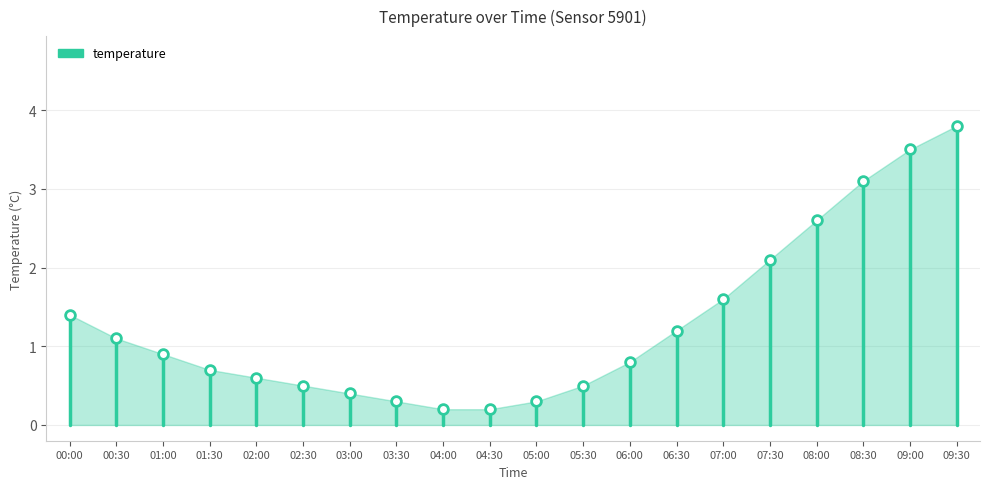

At which label is the value closest to 2?

07:30